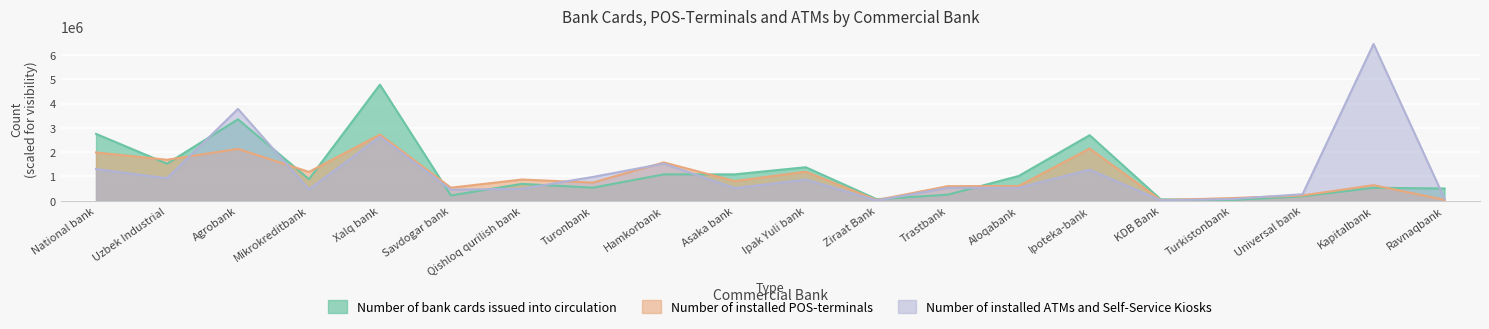

At which category does the chart reach its minimum across all series?

Ziraat Bank